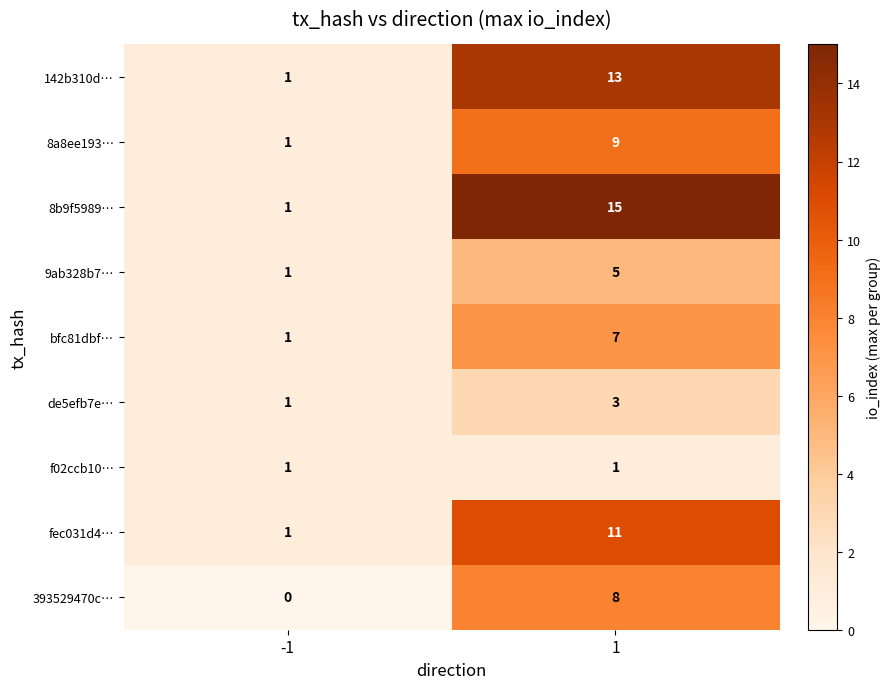

What is the maximum value shown in the chart?

15